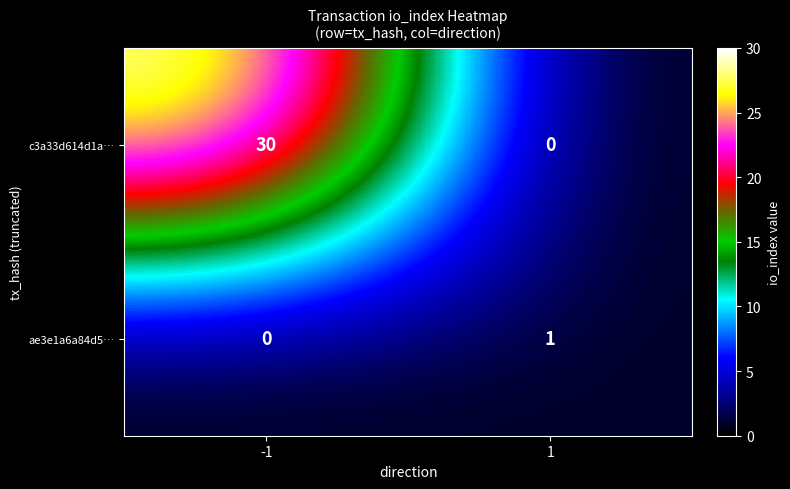

Which series has the largest range (max minus min)?

c3a33d614d1a…